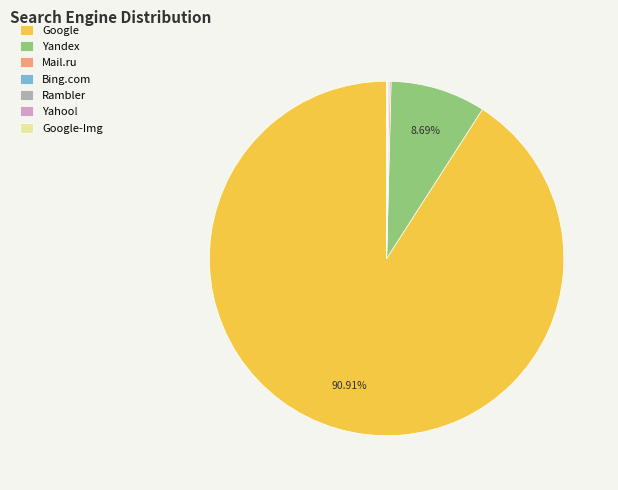

Which category has the biggest portion of the pie?

Google